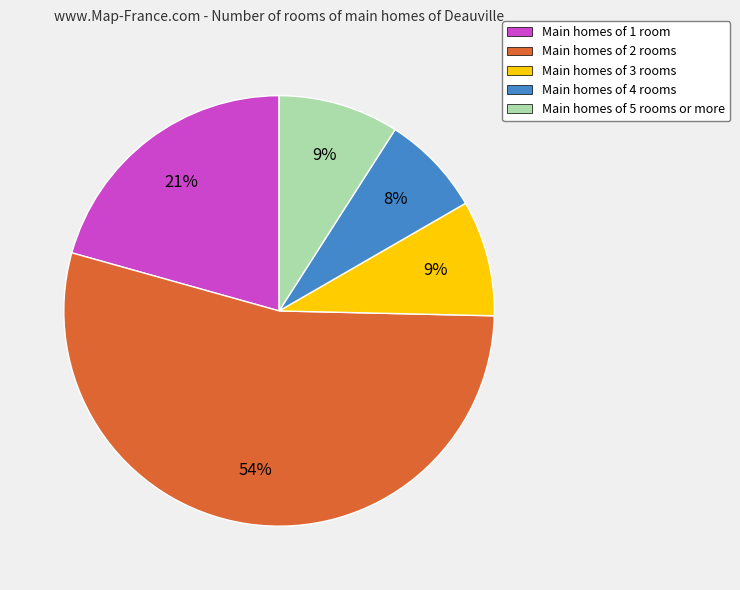

To the nearest percent, what percentage of the pie is Main homes of 4 rooms?

8%